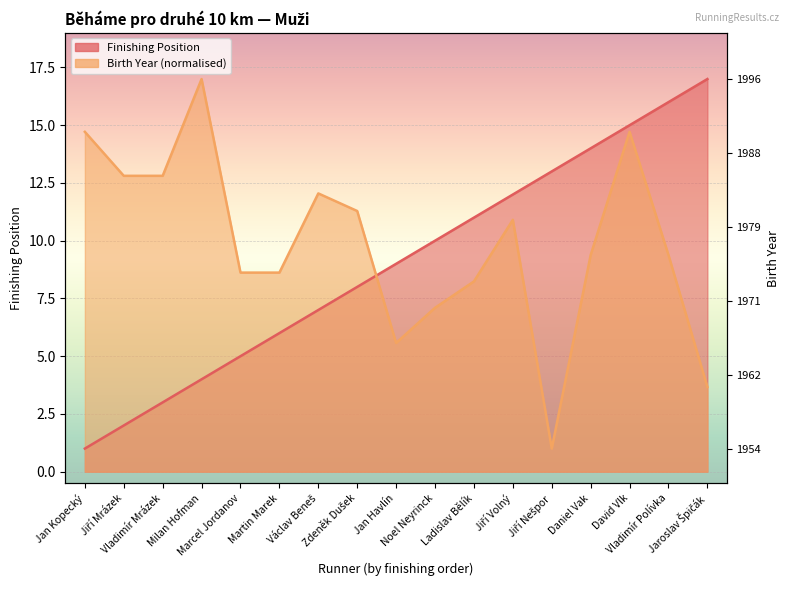

Which series has the widest spread of values?

Finishing Position